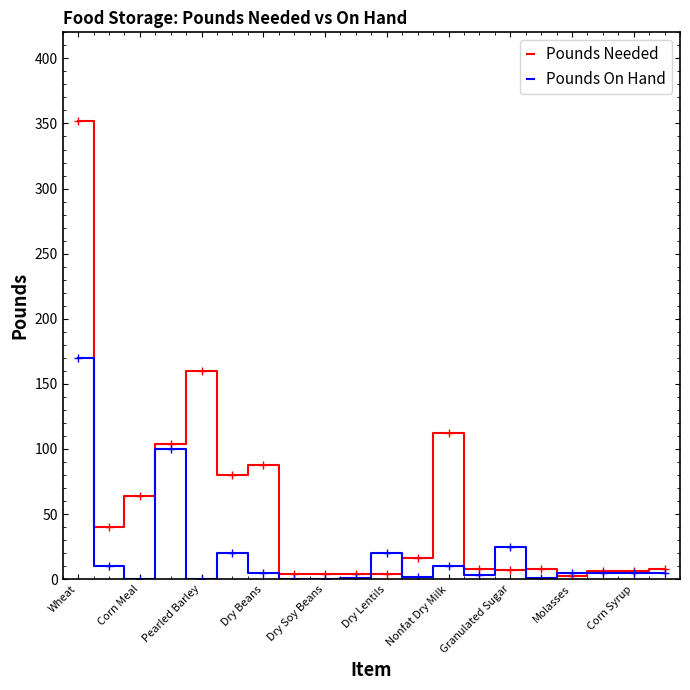

Which series has the widest spread of values?

Pounds Needed